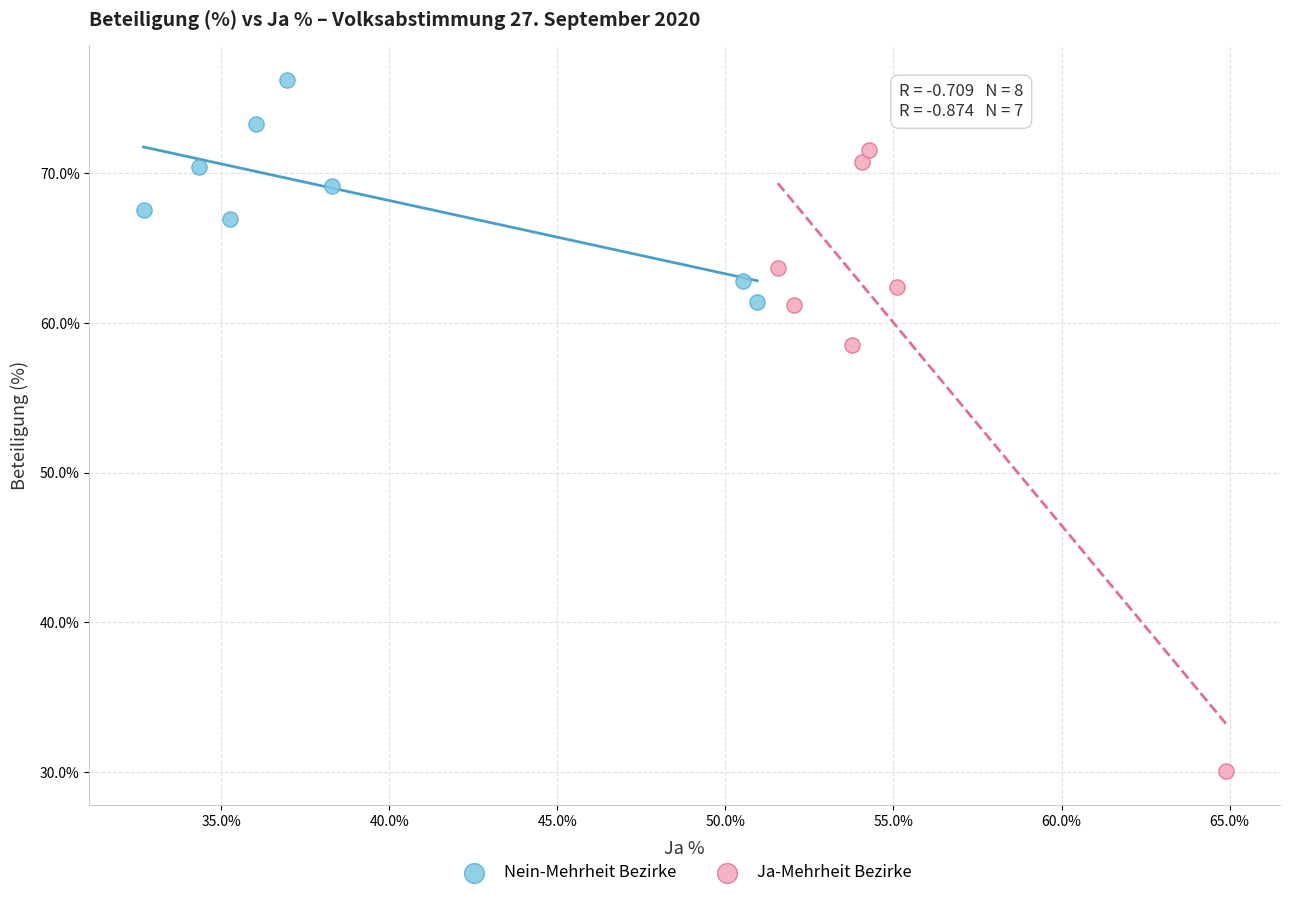

Which series has the widest spread of Y values?

Ja-Mehrheit Bezirke